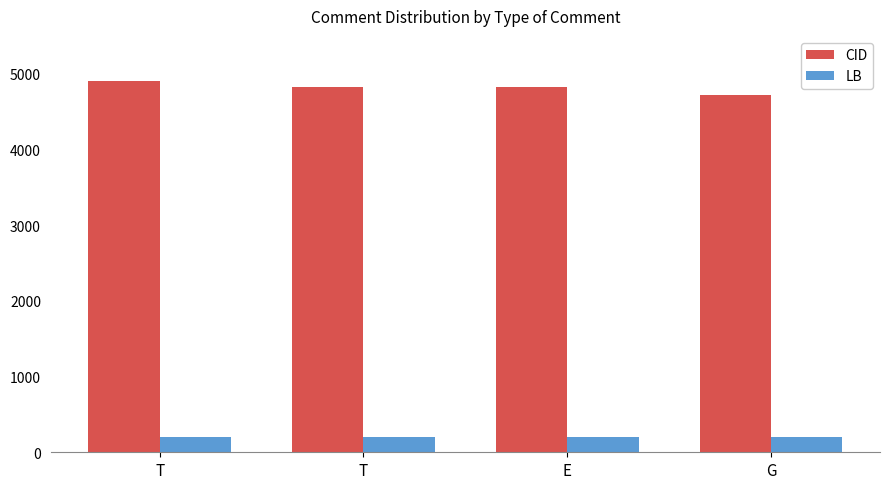

Which series has the largest range (max minus min)?

CID